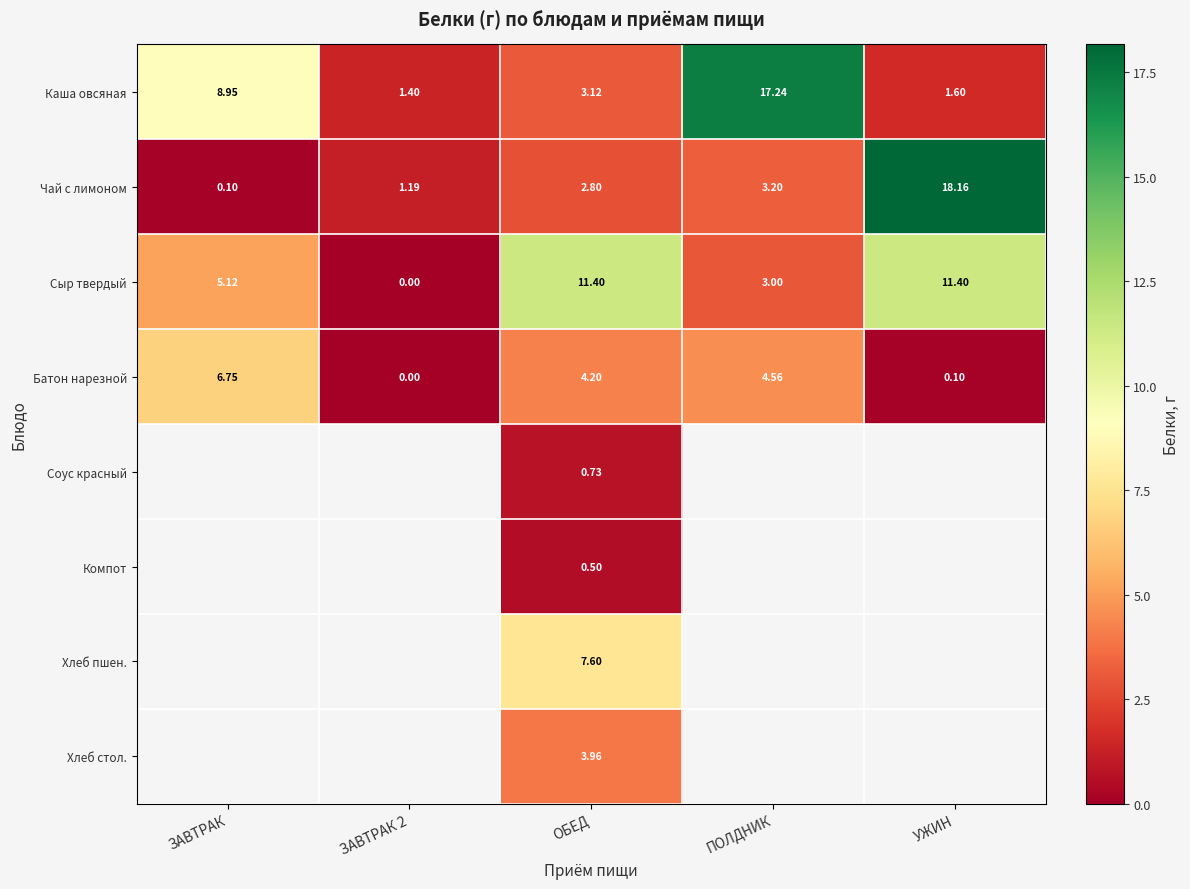

True or false: Батон нарезной has a value of 5.8 at ОБЕД.

False